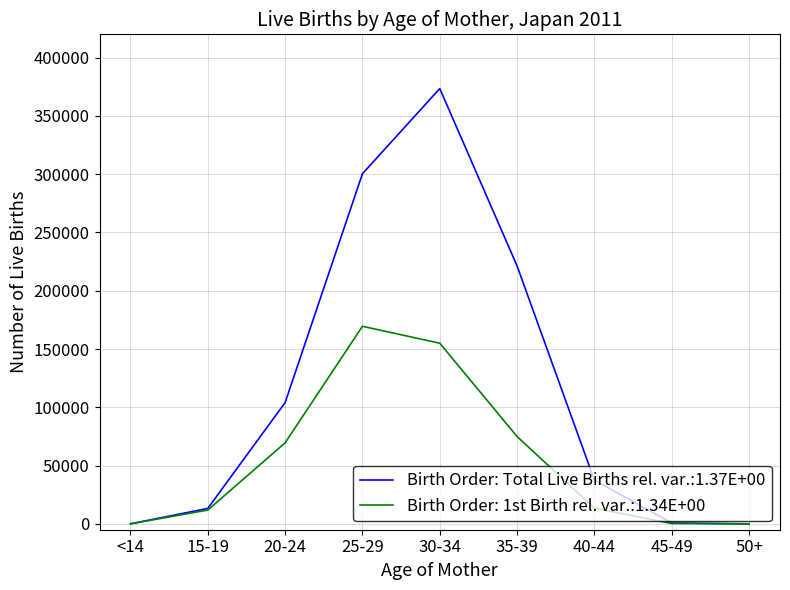

Which label corresponds to the largest value in the chart?

30-34